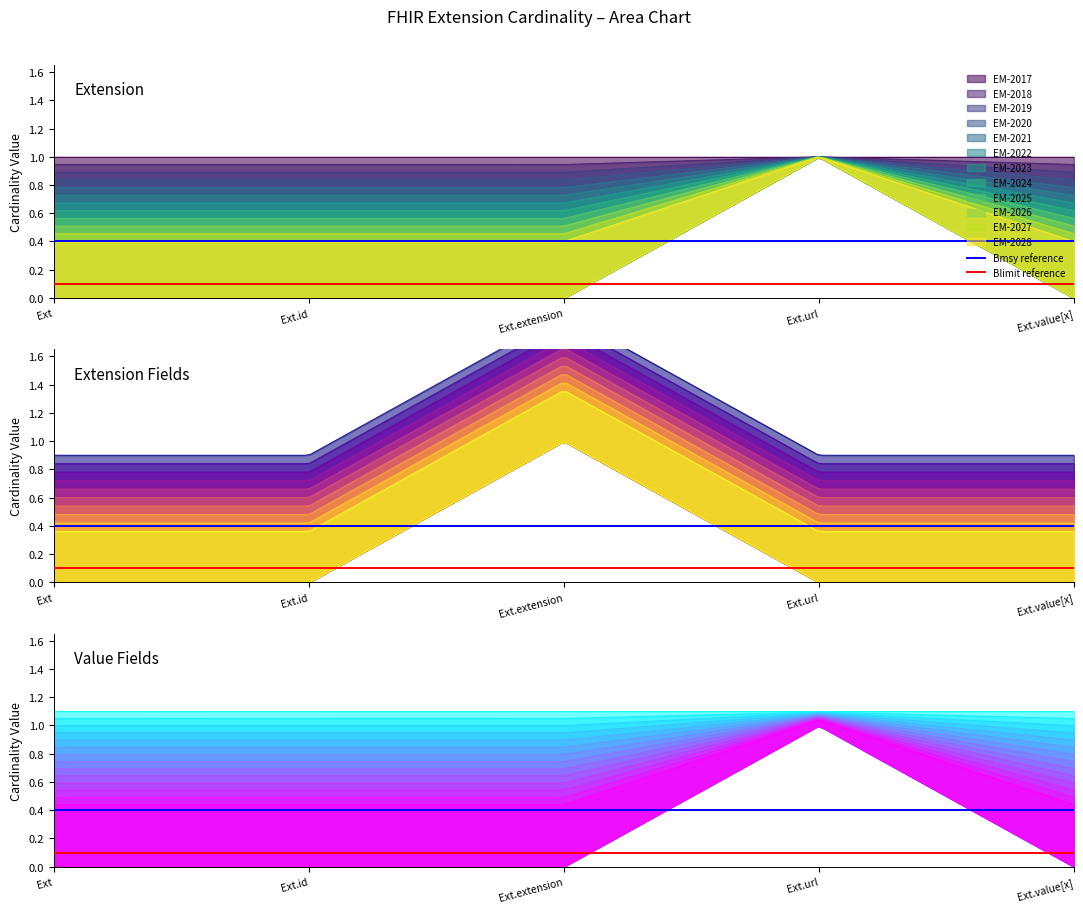

Is it true that Base Min equals 0 at Extension.id?

False